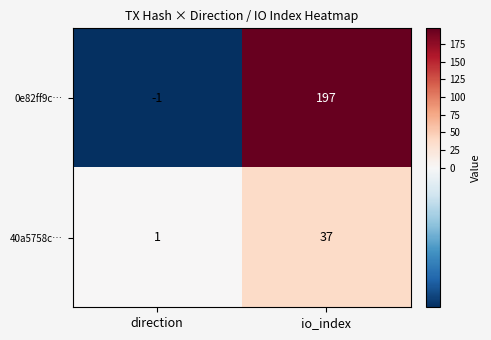

Which series has the largest range (max minus min)?

0e82ff9c…